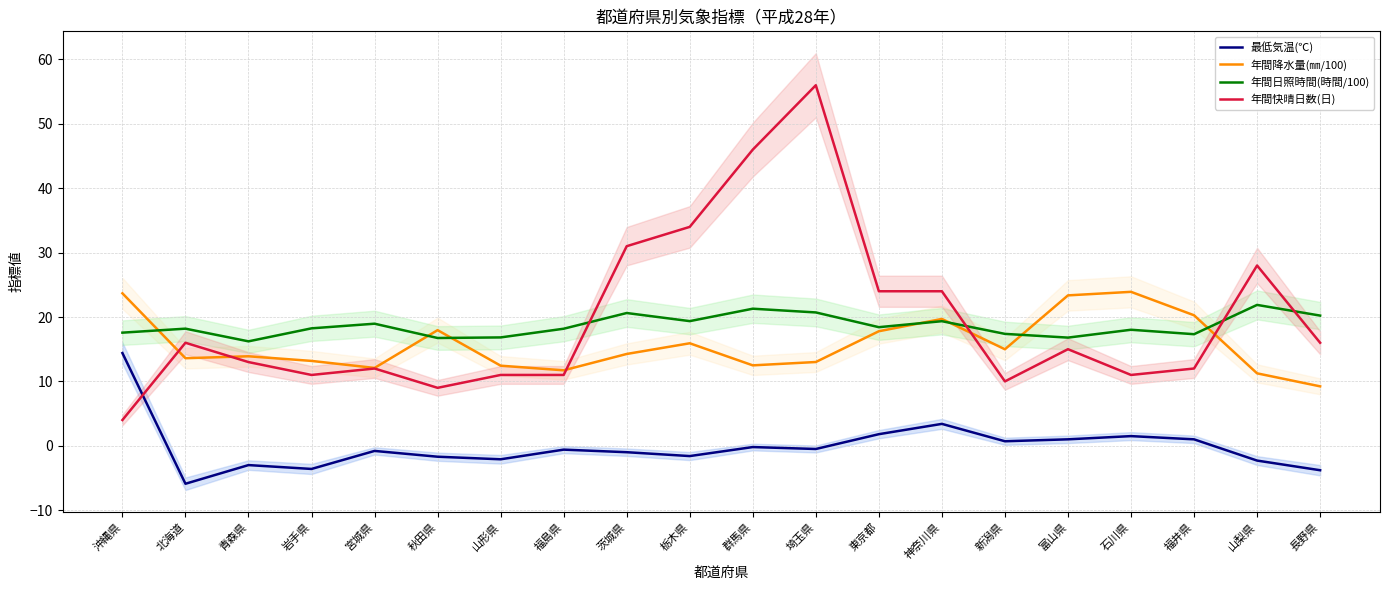

What is the sum of the 最低気温(℃) values at 山梨県 and 石川県?

-0.8